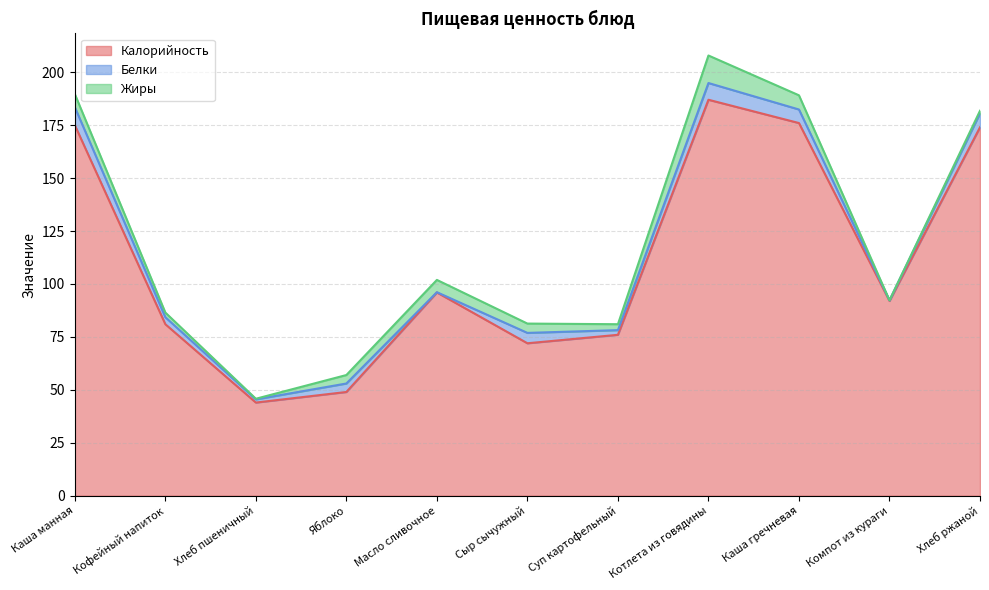

Is the value of Жиры at Сыр сычужный greater than the value of Калорийность at Каша манная?

No